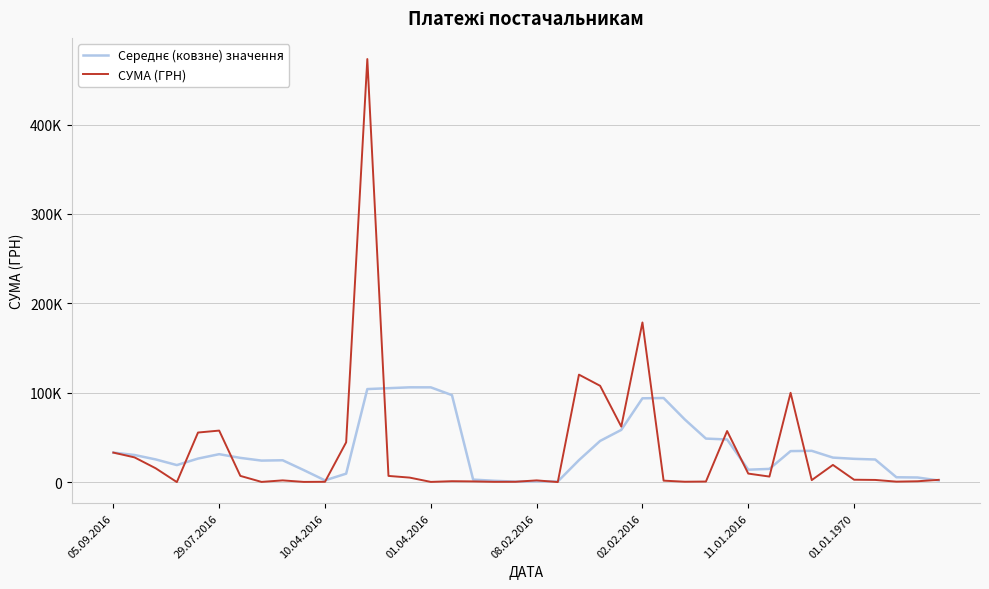

True or false: СУМА (ГРН) has more than 1 points higher than both neighbors.

True